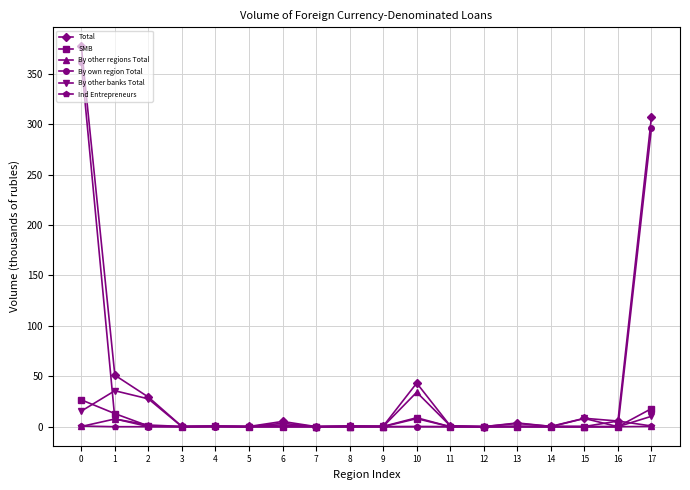

Between 0 and 7, which series saw the biggest shift?

Total